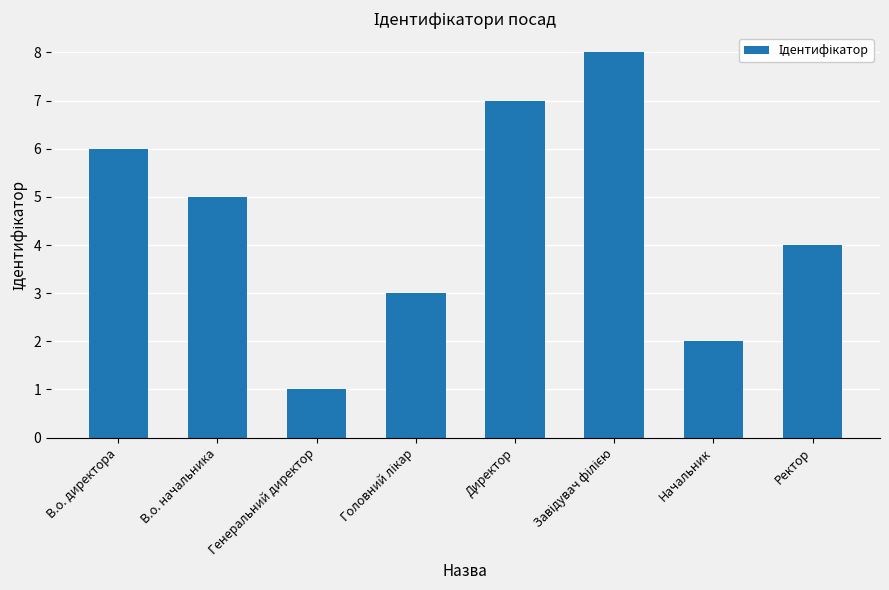

The value at В.о. начальника is 8. True or false?

False